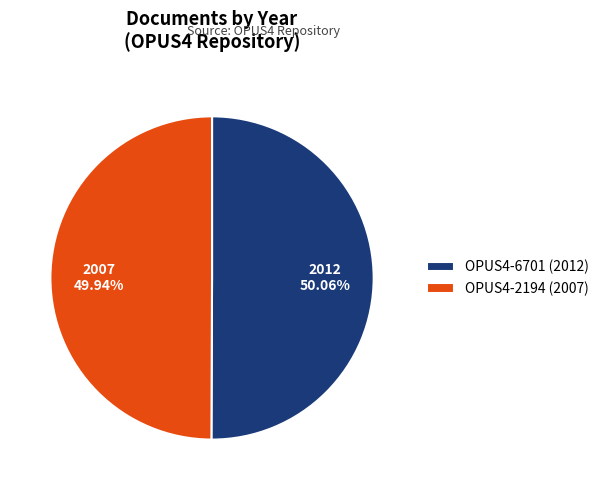

How many slices are in this pie chart?

2